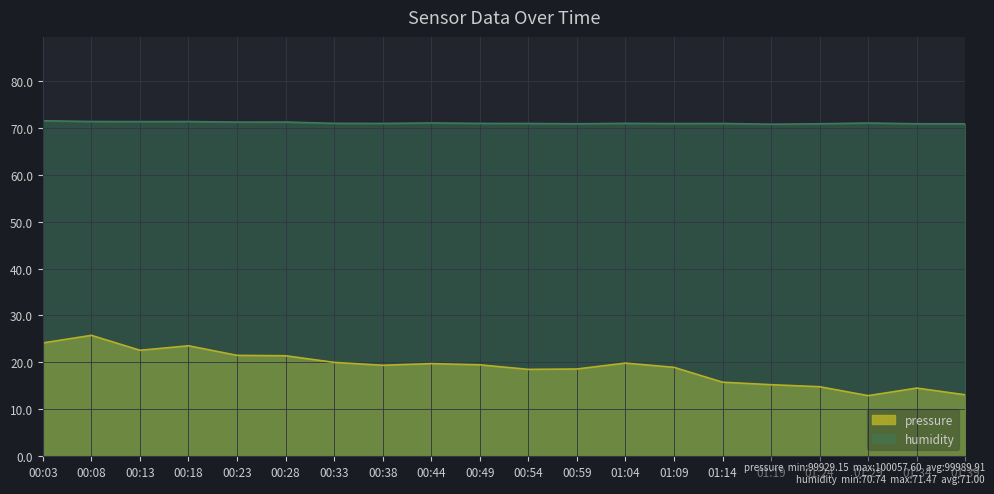

Reading left to right, transcribe all the data shown in this chart.

pressure: 24.1	25.8	22.6	23.5	21.5	21.4	20.0	19.4	19.7	19.5	18.5	18.6	19.8	18.9	15.8	15.2	14.8	12.9	14.5	13.1
humidity: 71.5	71.3	71.3	71.3	71.2	71.2	70.9	70.9	71.0	70.9	70.9	70.8	70.9	70.9	70.9	70.7	70.8	71.0	70.8	70.8